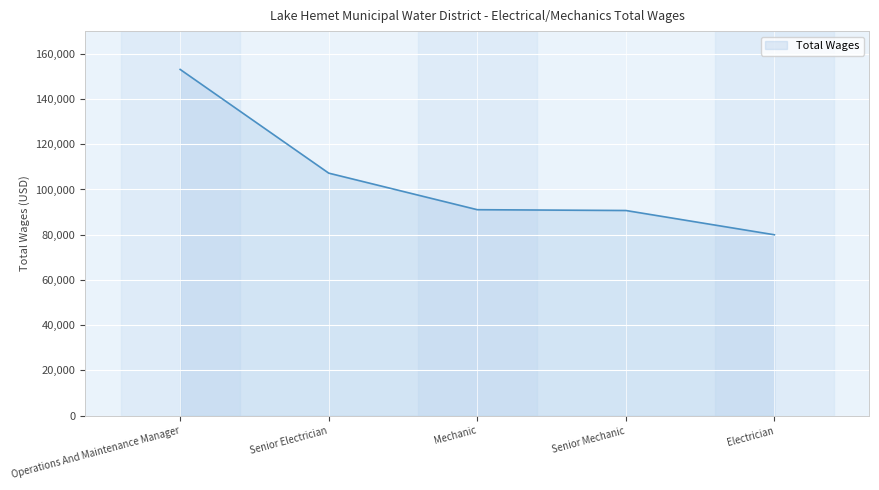

True or false: the data shows 91062 at Mechanic.

True